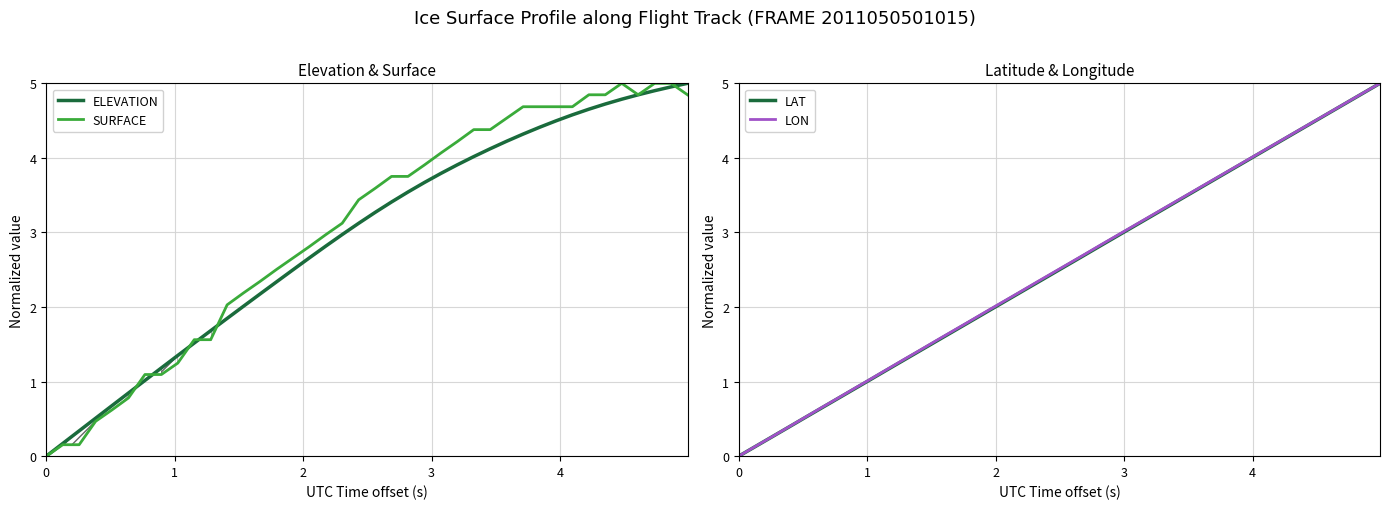

What is the maximum value for ELEVATION?

5.0